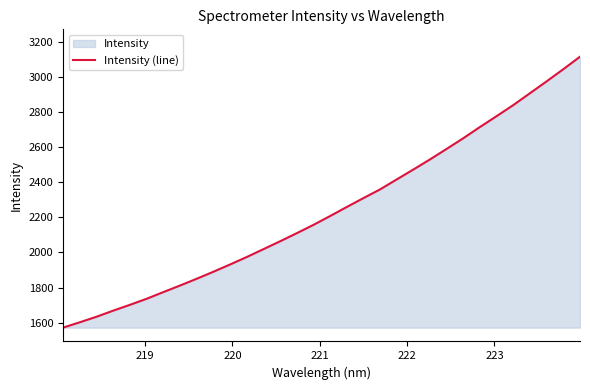

How many values are below 2206?

16